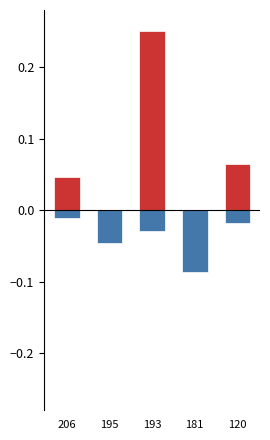

True or false: Total Cites (3years) has a value of -0.0 at 120.

True